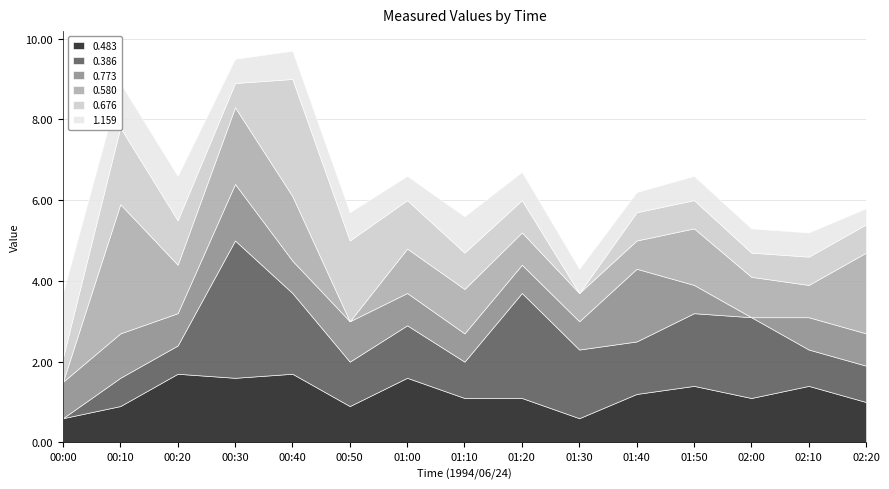

At which category does 0.676 reach its first local valley?

00:30